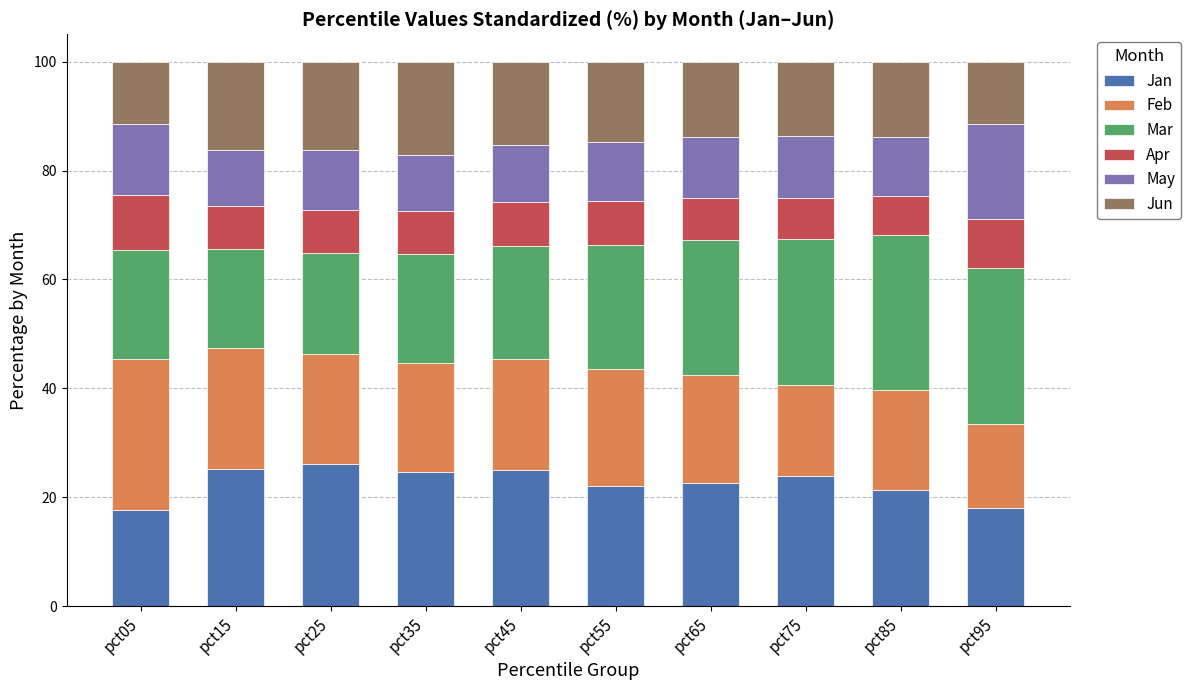

What is the lowest value of the Jan series?

17.7